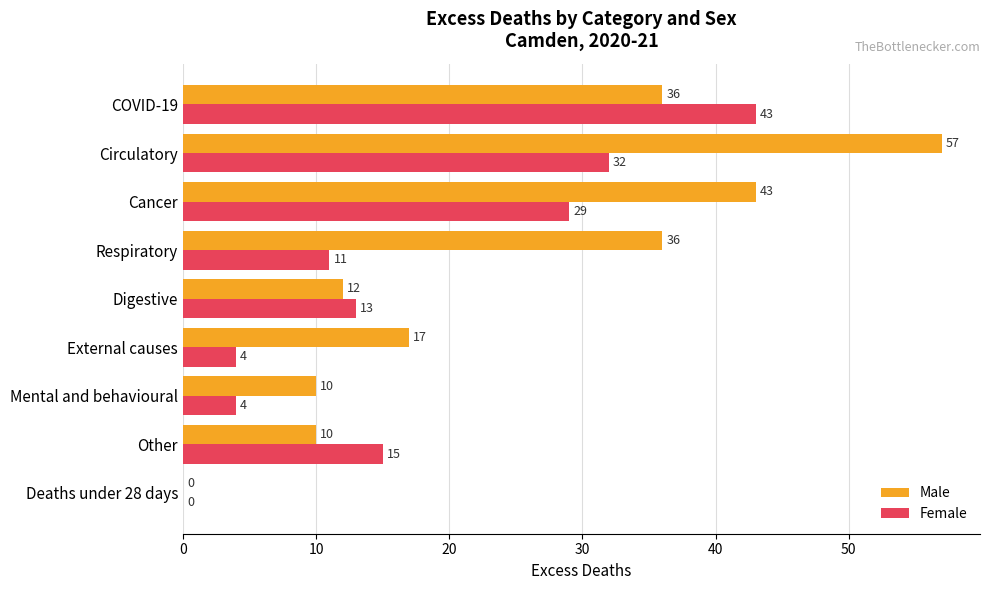

True or false: Female has a value of 32 at Circulatory.

True